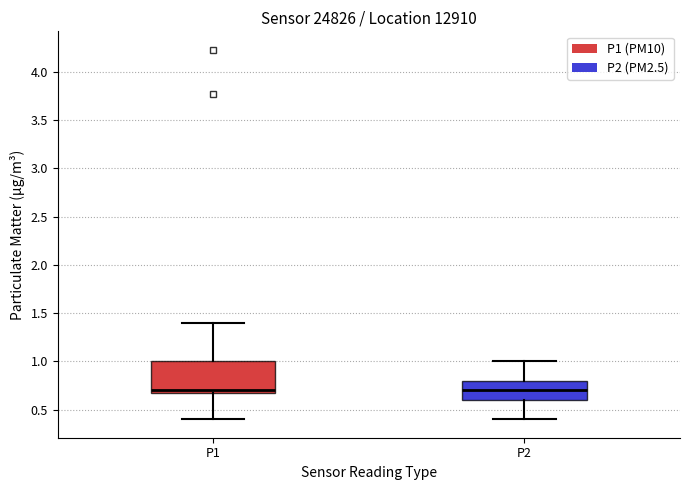

Reading left to right, transcribe this box plot: for each box, give where its median line is, the range the box spans, and where its two whiskers end, as read against the y-axis. The values are not printed on the chart, so give them approximately, as read against the axis.

P1: median 0.70, box 0.65 to 1.00, whiskers 0.40 to 1.40
P2: median 0.70, box 0.60 to 0.80, whiskers 0.40 to 1.00